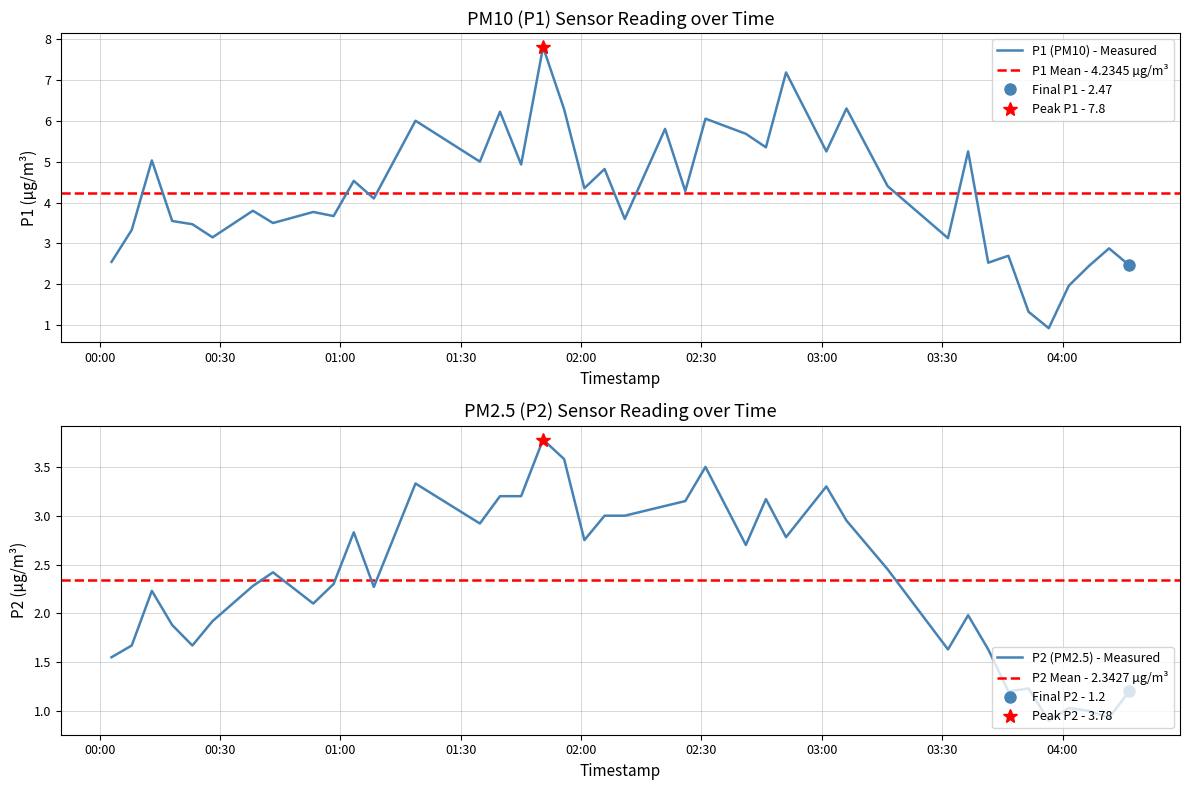

At which label does P1 first exceed 4?

2023-09-19T00:13:00